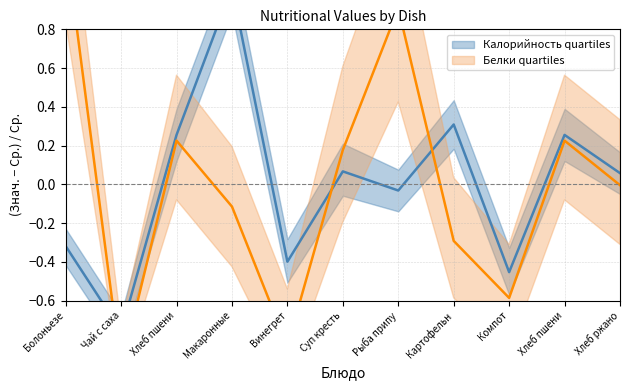

The value of Белки at Чай с саха is -1.0. True or false?

True